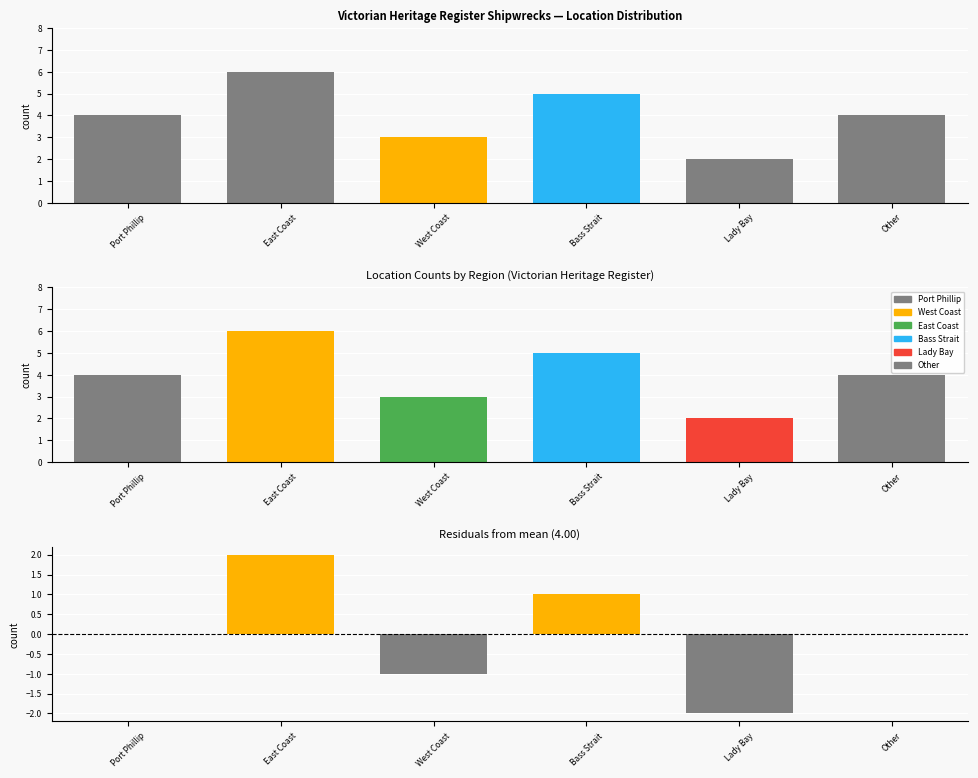

What is the difference between the maximum and second lowest values?

3